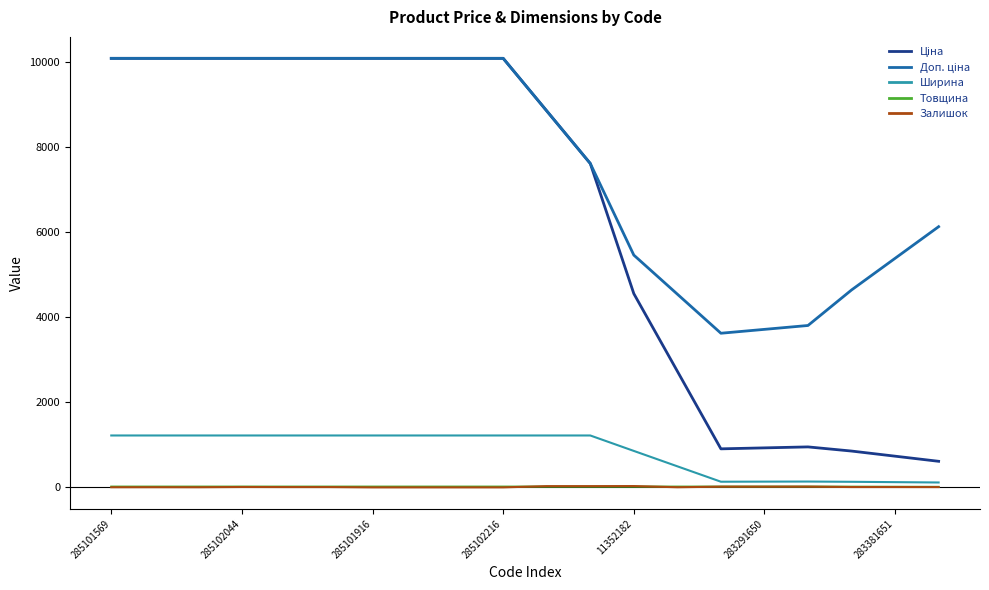

Is this an area chart (filled region under the line)?

No